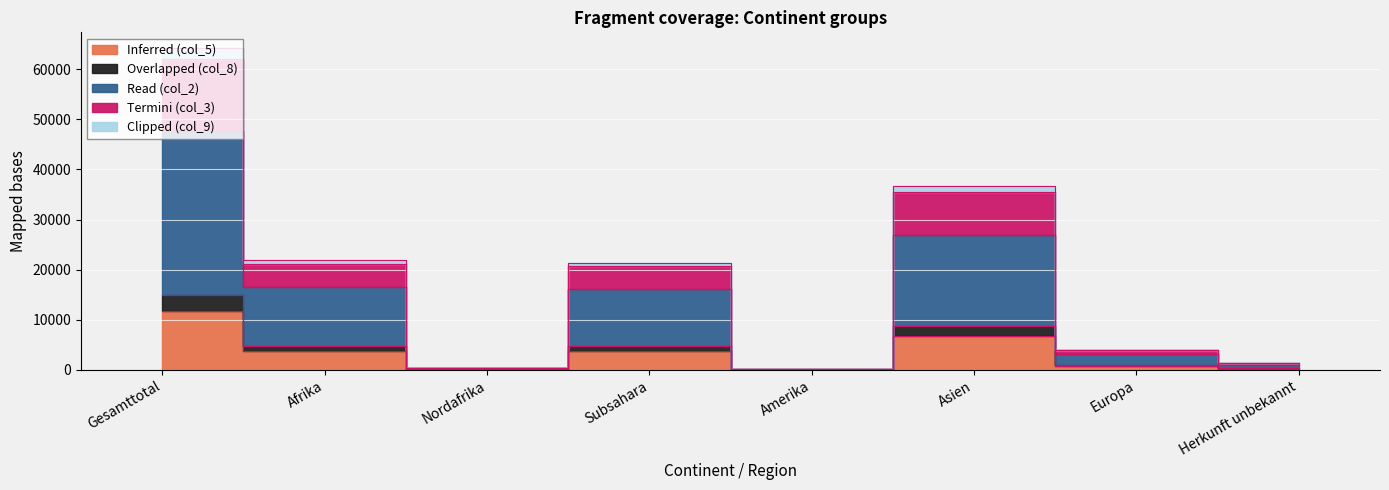

What are all the series names shown in the legend?

Inferred (col_5), Overlapped (col_8), Read (col_2), Termini (col_3), Clipped (col_9)